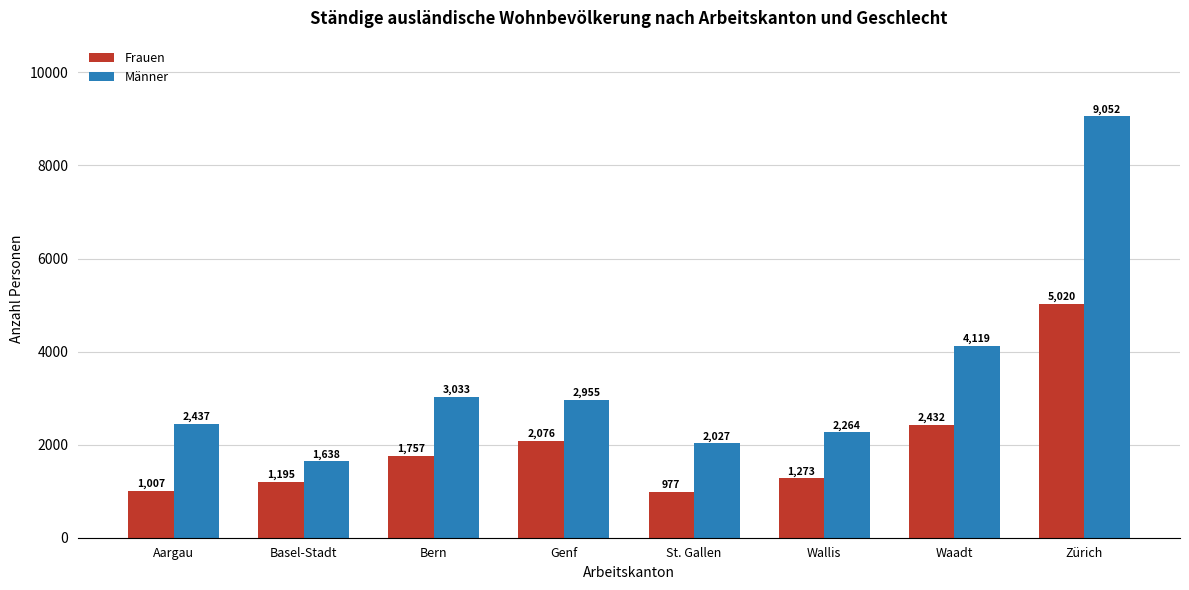

Which category has the highest value in the Männer series?

Zürich